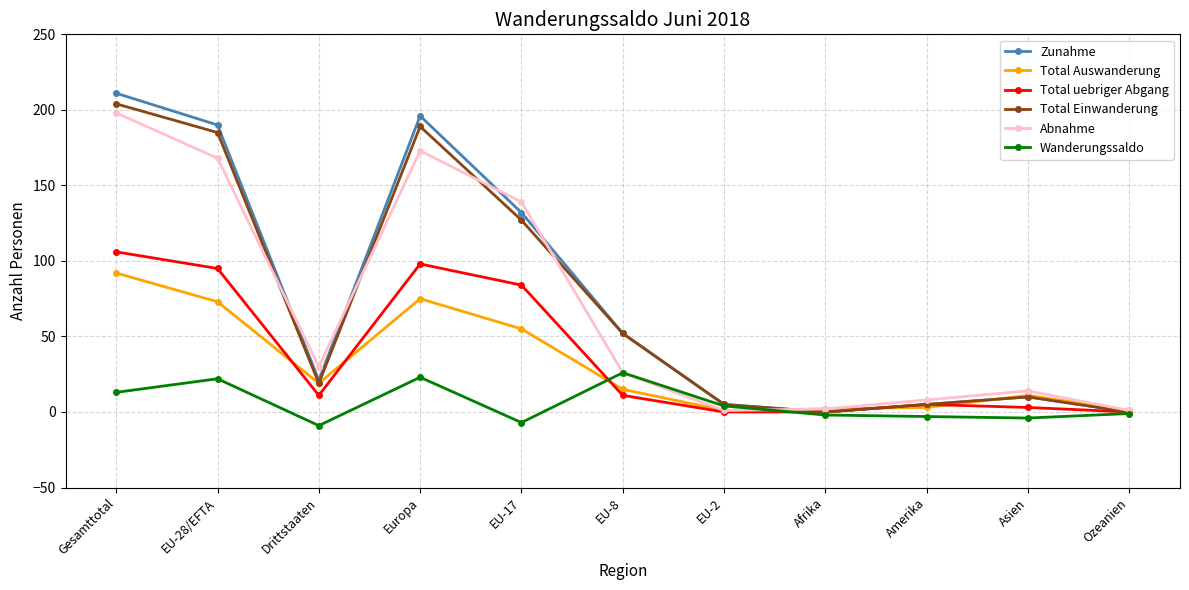

How many categories are shown in the chart?

11